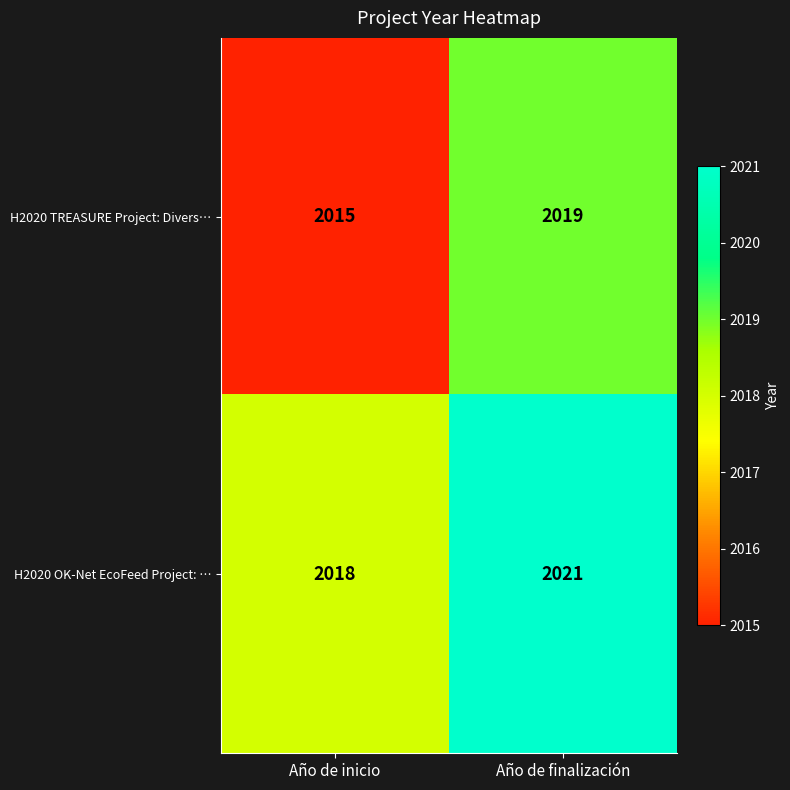

List the series in order of their overall mean, highest first.

H2020 OK-Net EcoFeed Project: …, H2020 TREASURE Project: Divers…